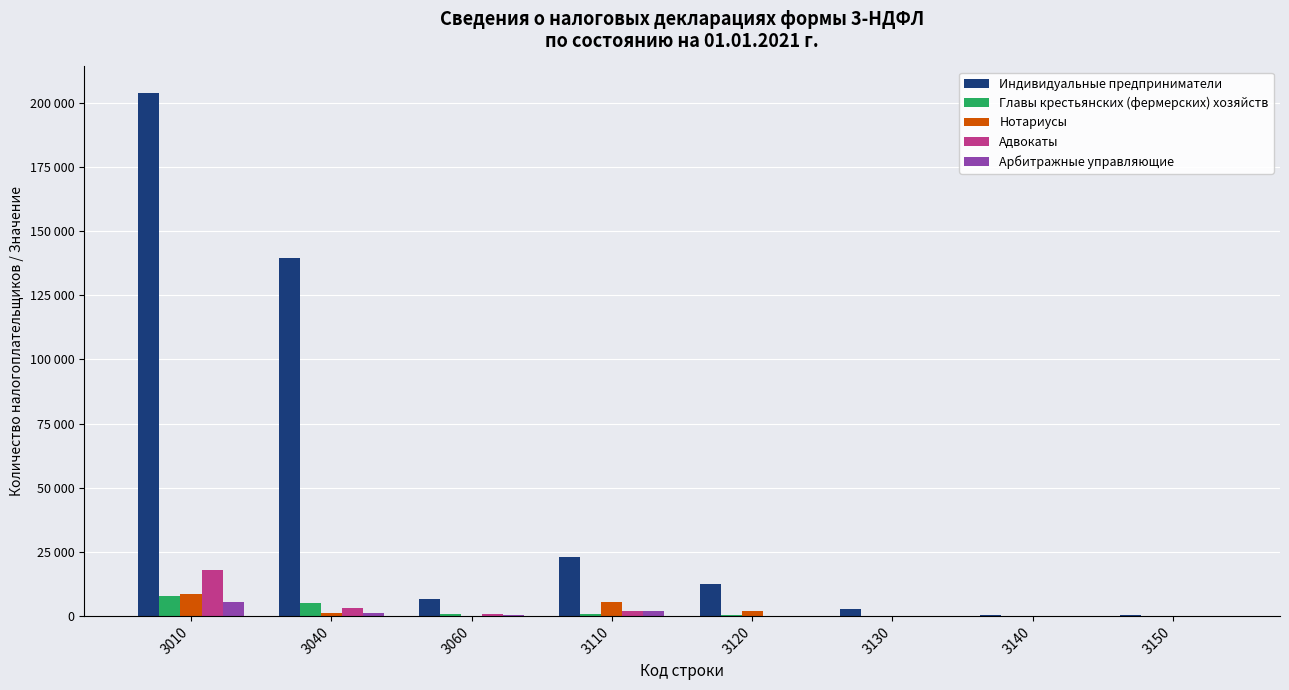

Are the bars grouped side by side (vs. stacked)?

Yes